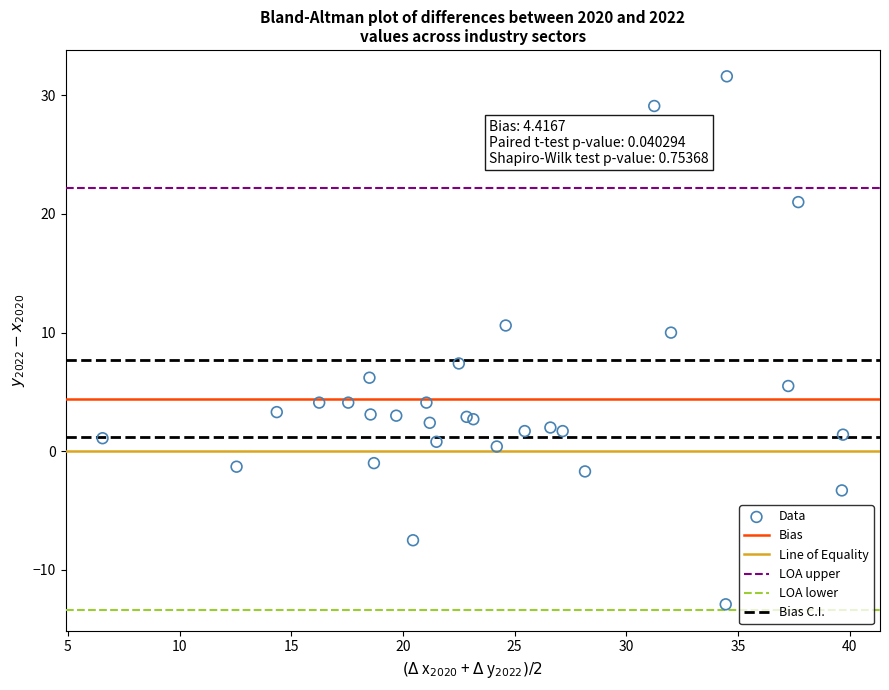

What Y value in the scatter plot is closest to 9?

10.0